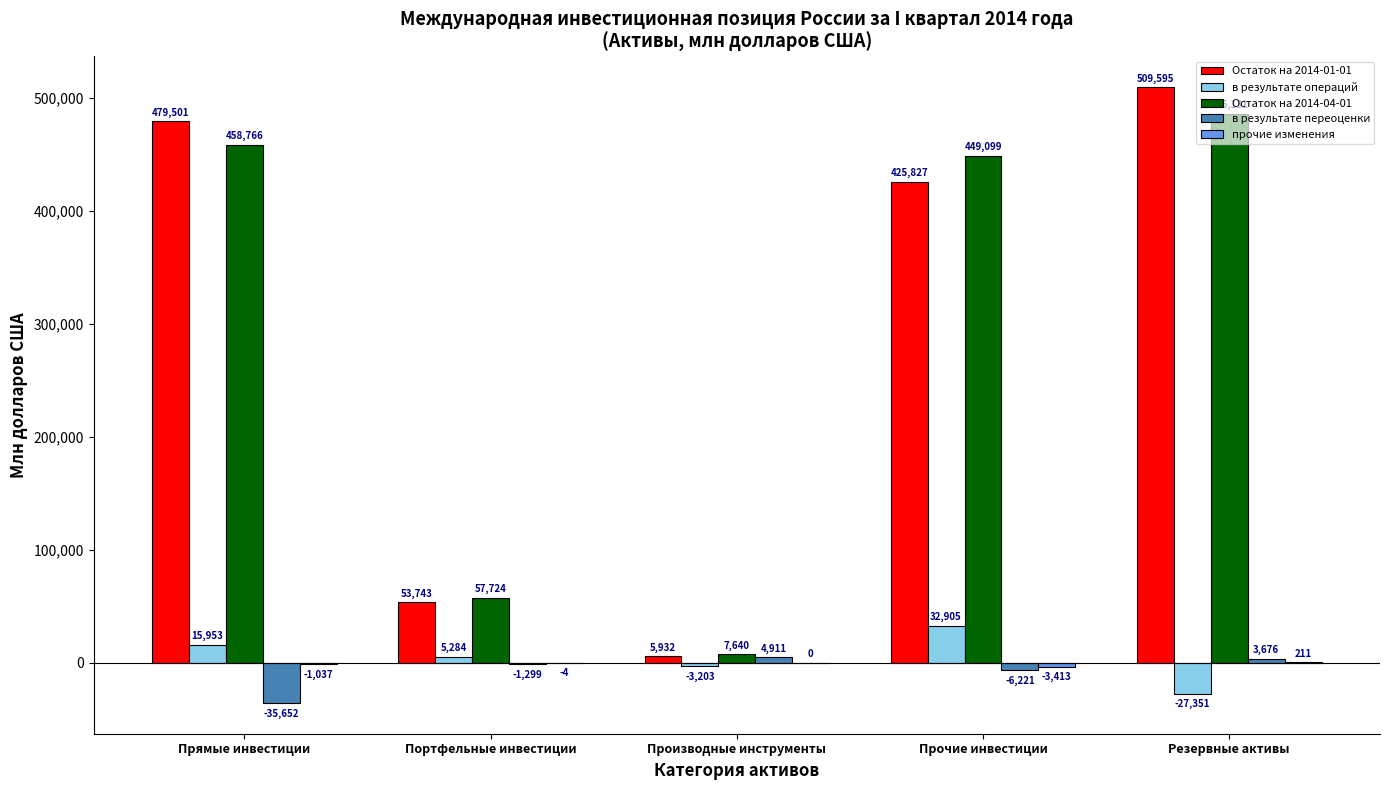

What is the highest value of the Остаток на 2014-04-01 series?

486131.1